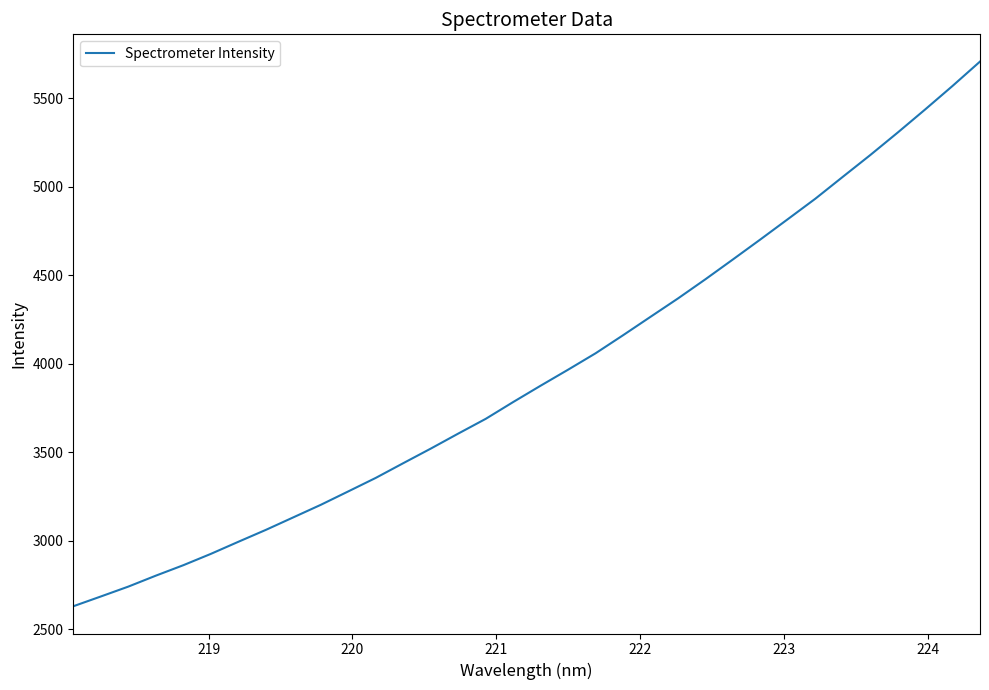

What is the maximum value shown in the chart?

5707.8